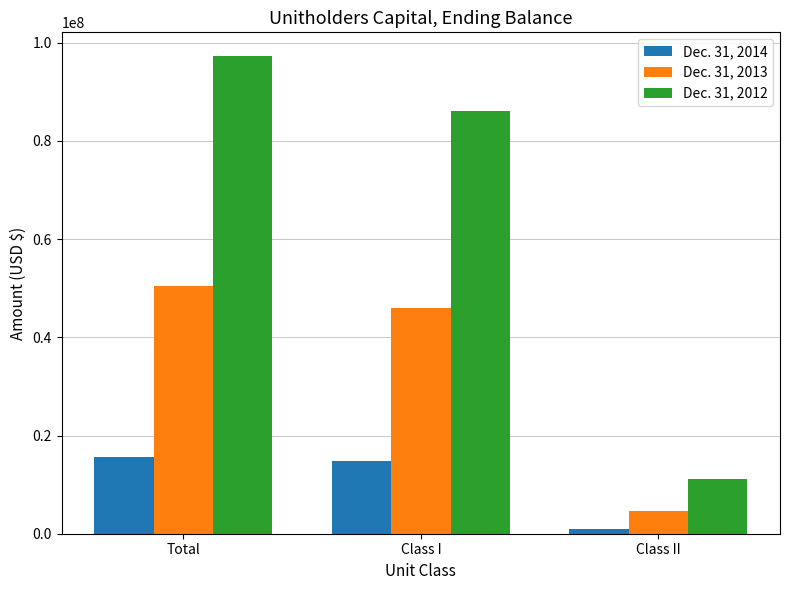

At which category is the sum across all series the highest?

Total